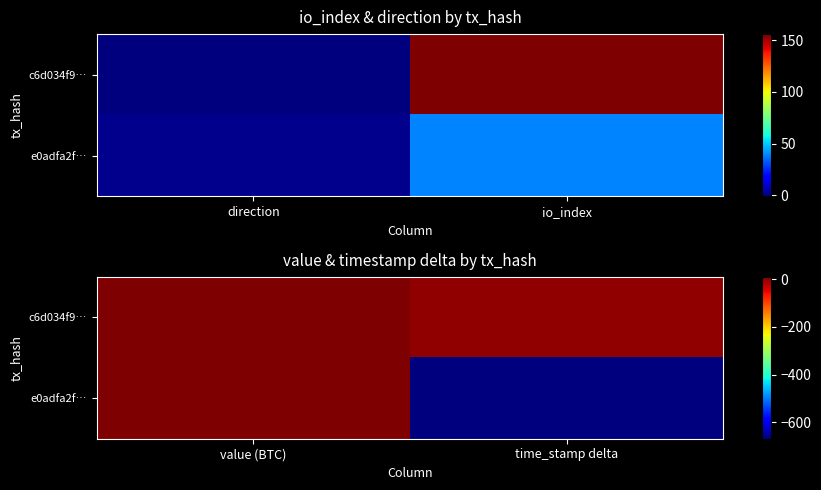

List the series in order of their peak value, highest first.

c6d034f9…, e0adfa2f…